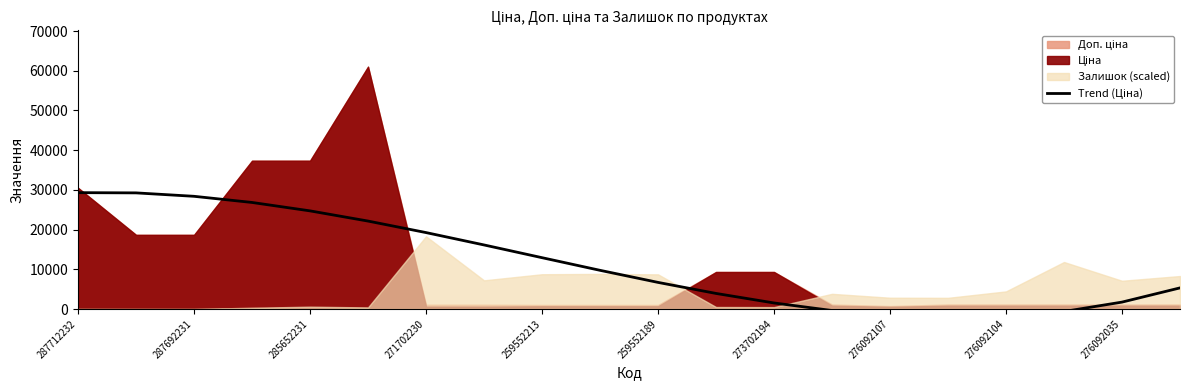

What is the difference between the maximum and minimum values?

31514.0